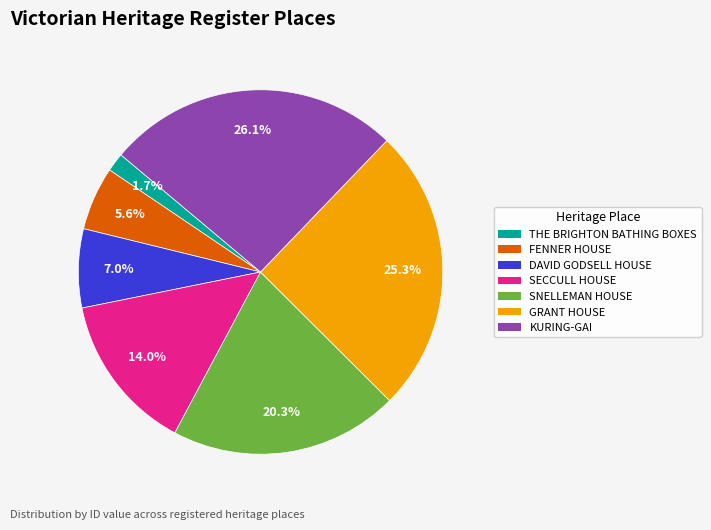

Do DAVID GODSELL HOUSE and SECCULL HOUSE together represent more than half of the pie?

No